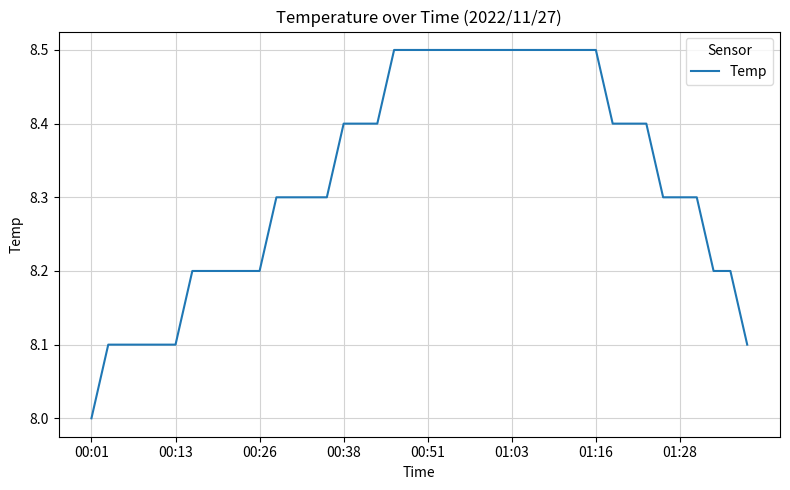

What is the greatest value displayed?

8.5